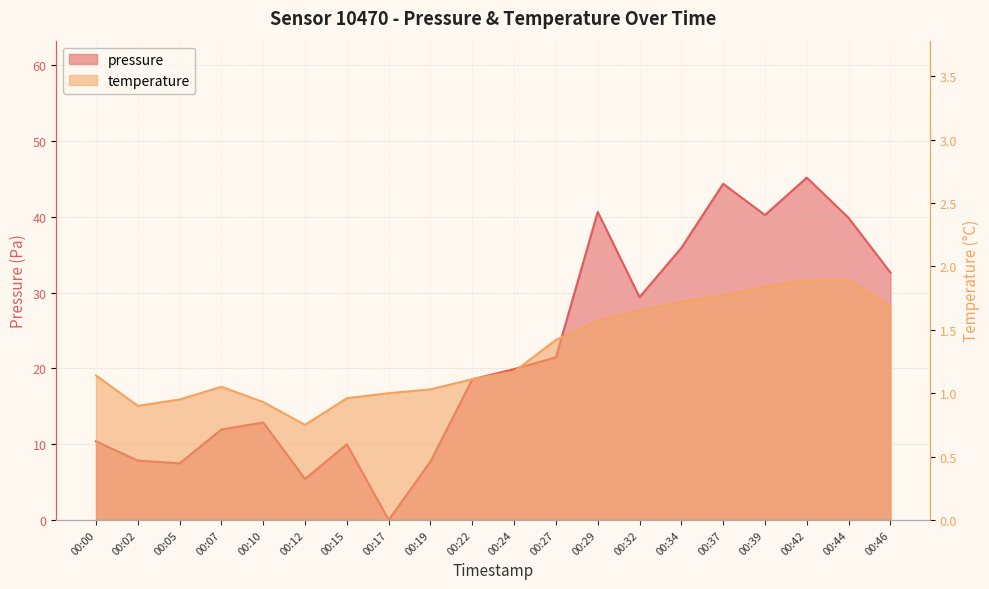

Reading left to right, transcribe all the data shown in this chart.

pressure: 00:00=10.4	00:02=7.8	00:05=7.5	00:07=11.9	00:10=12.9	00:12=5.4	00:15=10.0	00:17=0.0	00:19=7.7	00:22=18.6	00:24=19.9	00:27=21.5	00:29=40.7	00:32=29.4	00:34=35.9	00:37=44.4	00:39=40.2	00:42=45.2	00:44=39.9	00:46=32.7
temperature: 00:00=1.1	00:02=0.9	00:05=0.9	00:07=1.1	00:10=0.9	00:12=0.8	00:15=1.0	00:17=1.0	00:19=1.0	00:22=1.1	00:24=1.2	00:27=1.4	00:29=1.6	00:32=1.6	00:34=1.7	00:37=1.8	00:39=1.8	00:42=1.9	00:44=1.9	00:46=1.7